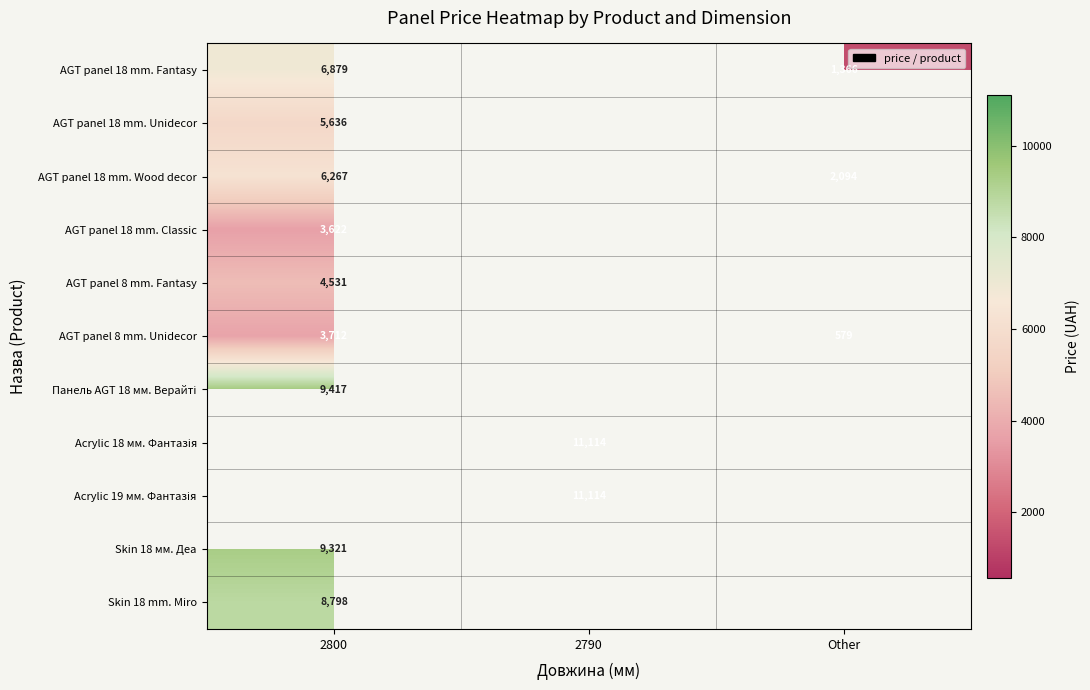

Is the value of AGT panel 8 mm. Unidecor at 2800 greater than the value of AGT panel 8 mm. Fantasy at 2800?

No